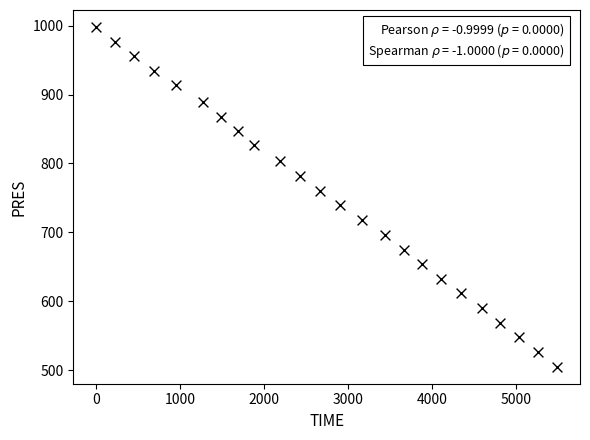

What is the range of X values (max minus min)?

5487.0